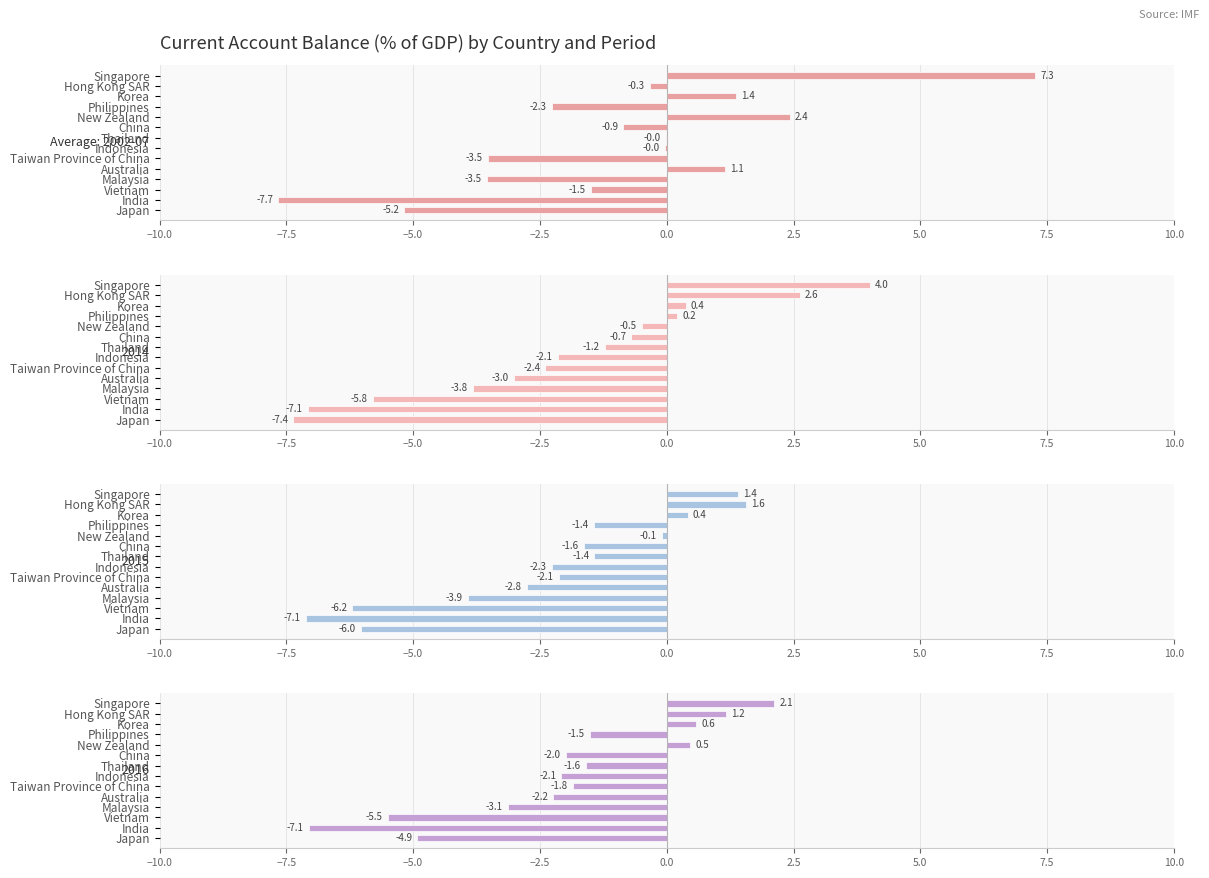

Reading left to right, what are all the values shown in this chart?

Average: 2002-07: -5.2	-7.7	-1.5	-3.5	1.1	-3.5	-0.0	-0.0	-0.9	2.4	-2.3	1.4	-0.3	7.3
2014: -7.4	-7.1	-5.8	-3.8	-3.0	-2.4	-2.1	-1.2	-0.7	-0.5	0.2	0.4	2.6	4.0
2015: -6.0	-7.1	-6.2	-3.9	-2.8	-2.1	-2.3	-1.4	-1.6	-0.1	-1.4	0.4	1.6	1.4
2016: -4.9	-7.1	-5.5	-3.1	-2.2	-1.8	-2.1	-1.6	-2.0	0.5	-1.5	0.6	1.2	2.1